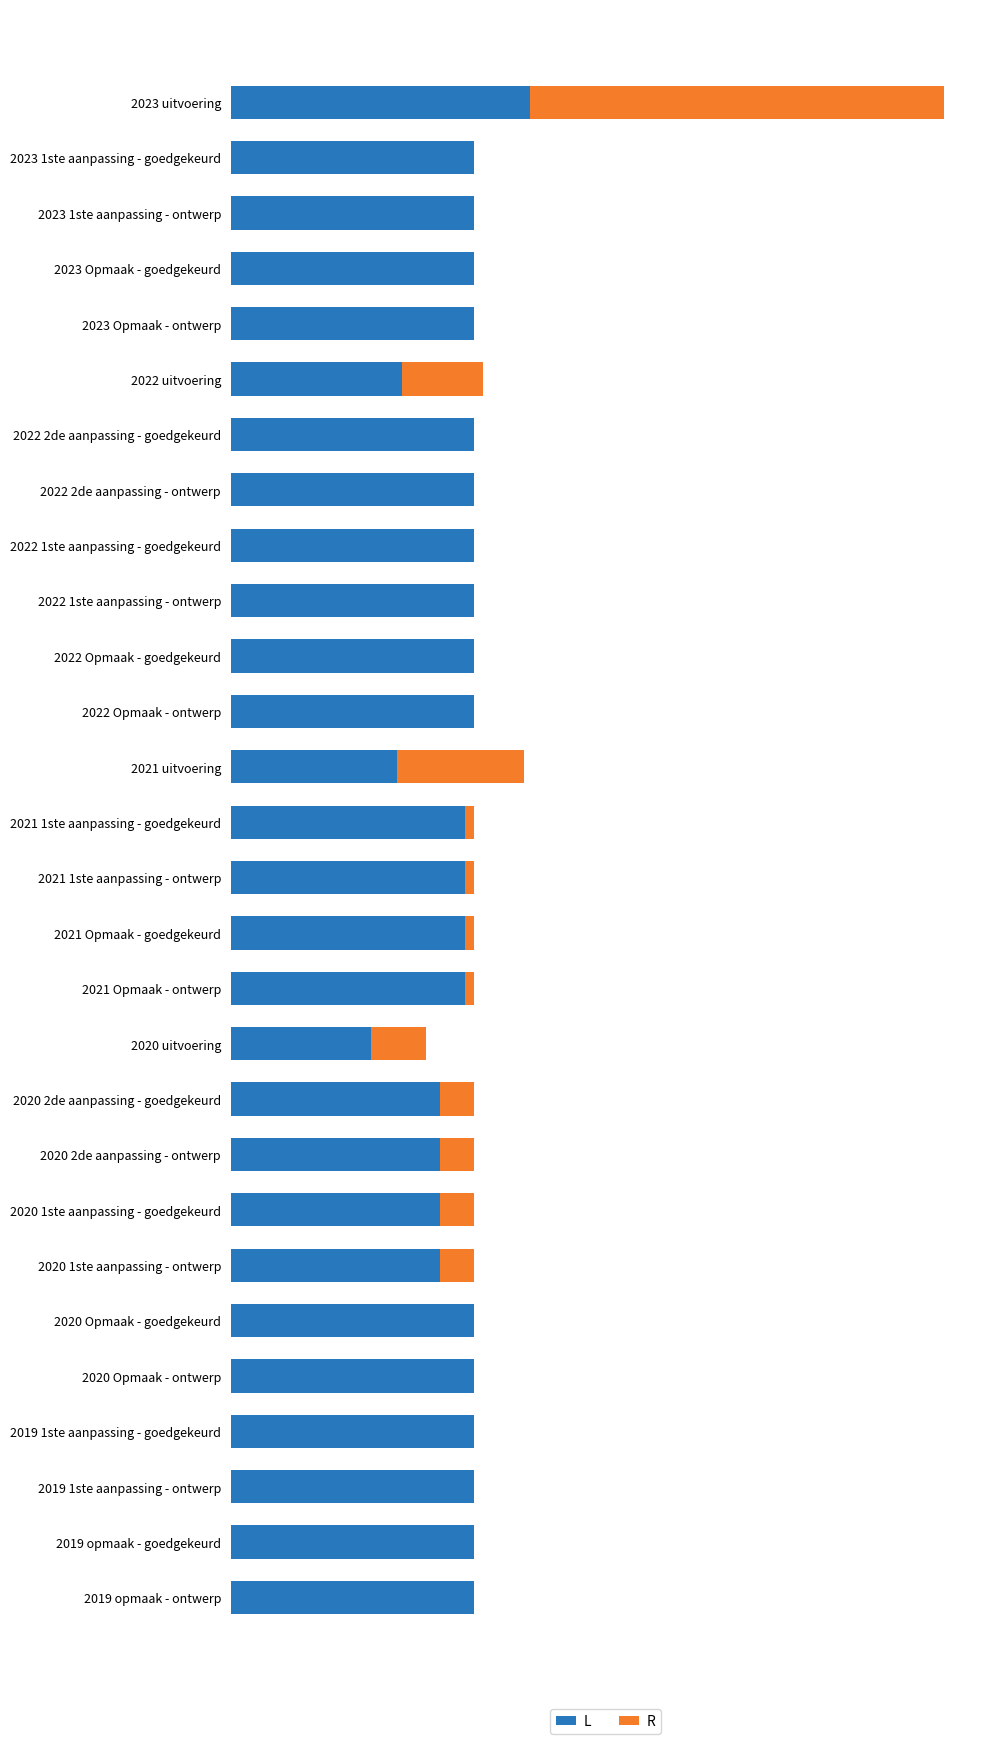

What is the lowest value of the L series?

4031